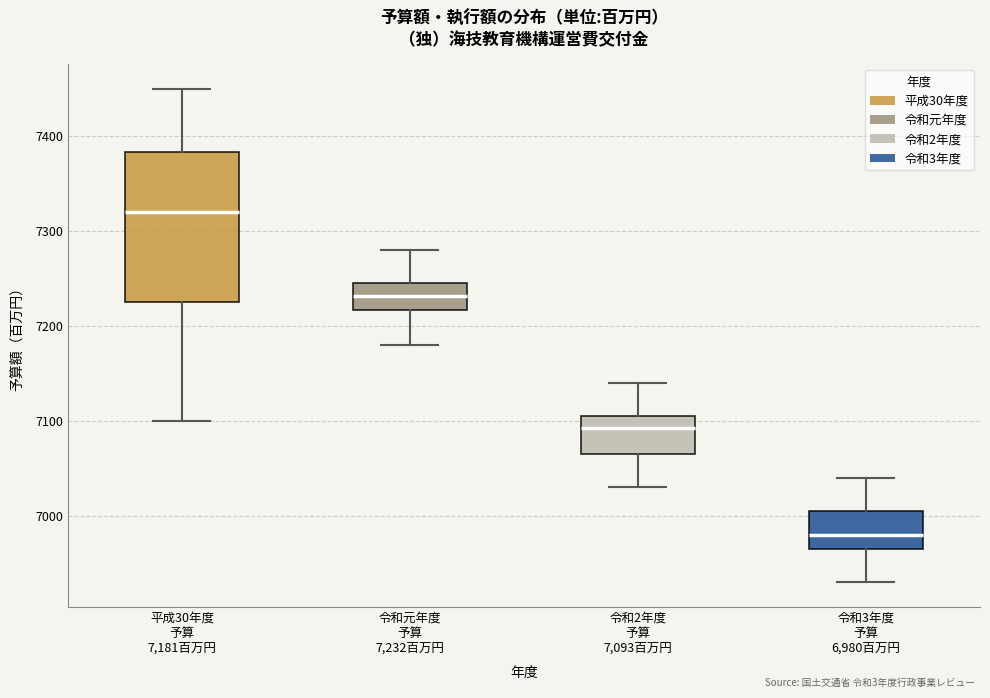

Which box's median line is the highest?

平成30年度 予算 7,181百万円